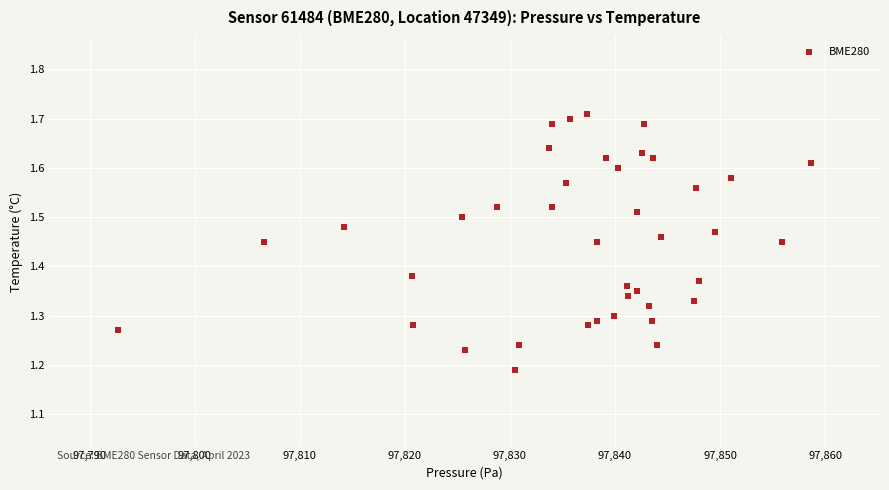

What is the range of Y values (max minus min)?

0.5